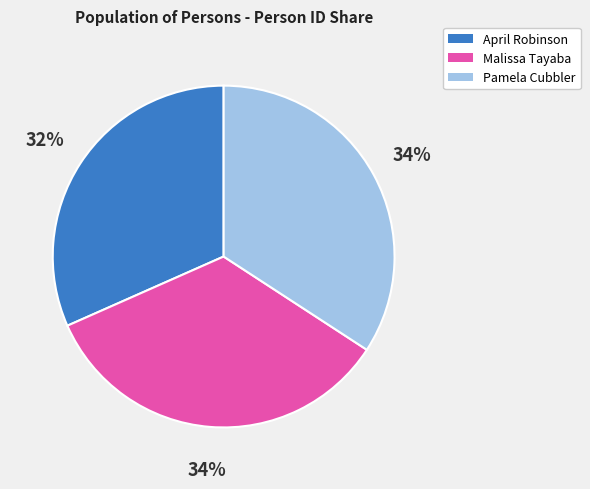

Between Pamela Cubbler and April Robinson, which is larger?

Pamela Cubbler